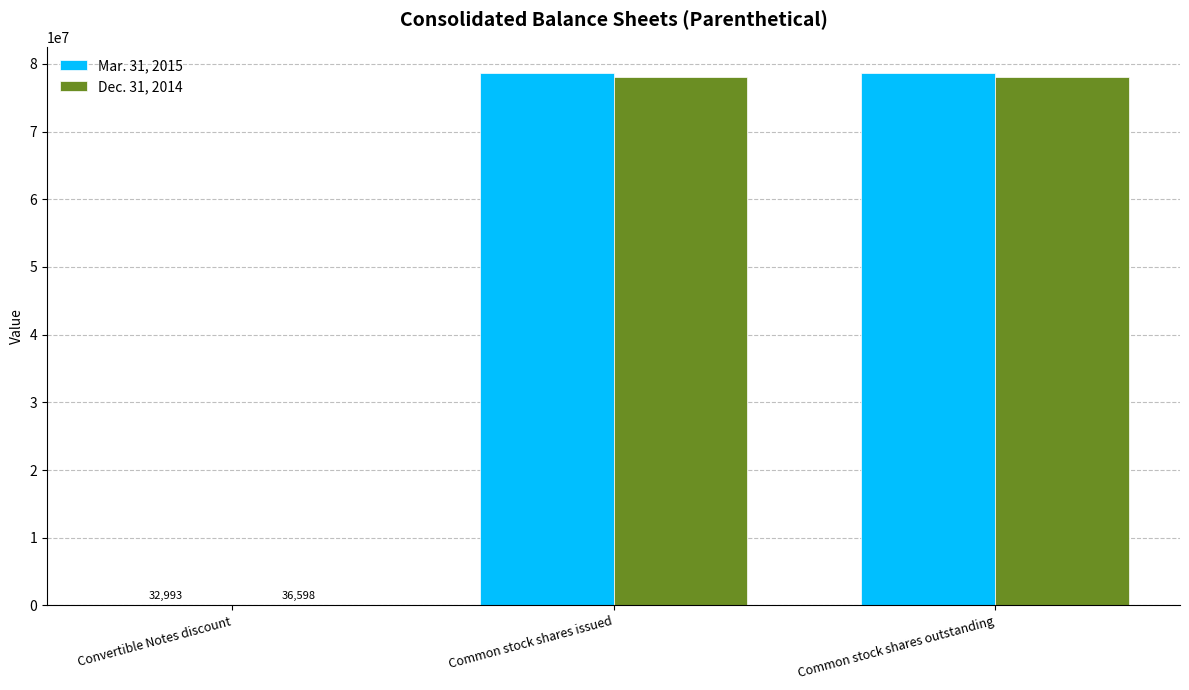

The value of Dec. 31, 2014 at Common stock shares outstanding is 78117227. True or false?

True